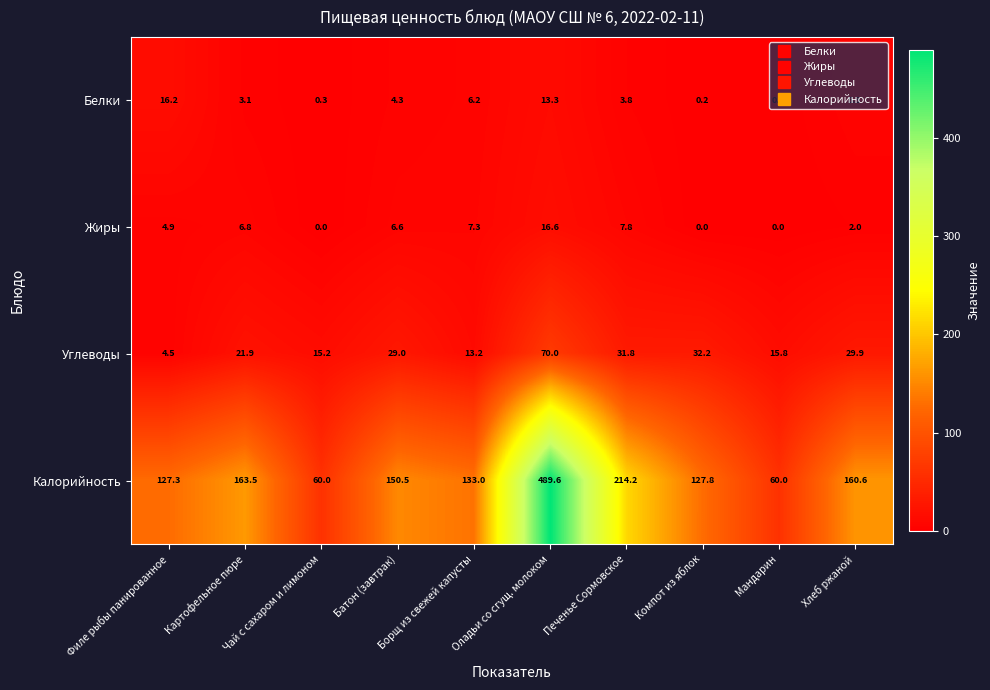

At Мандарин, list the series in order from largest to smallest.

Калорийность, Углеводы, Белки, Жиры